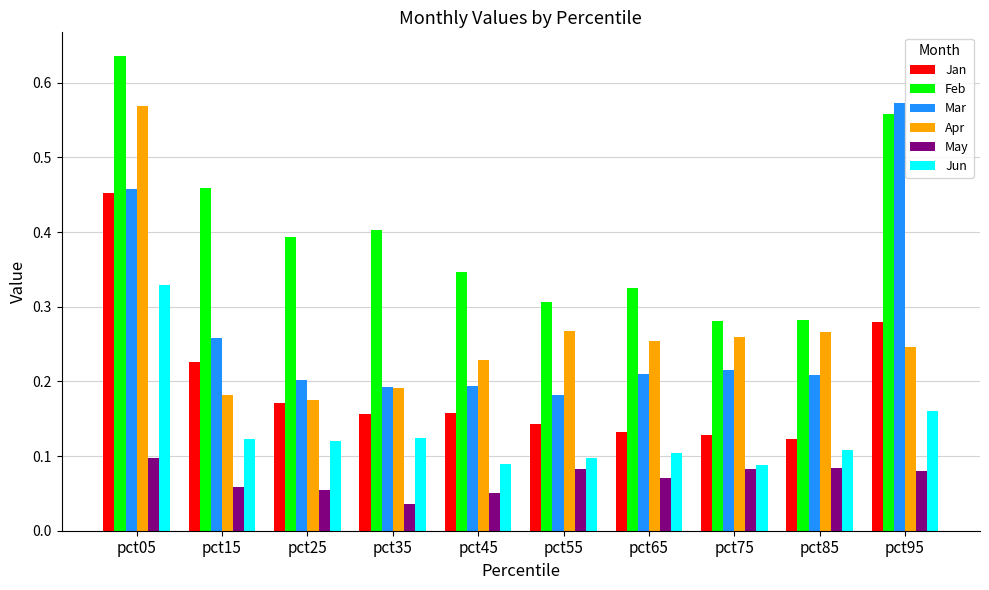

At which category is the sum across all series the highest?

pct05